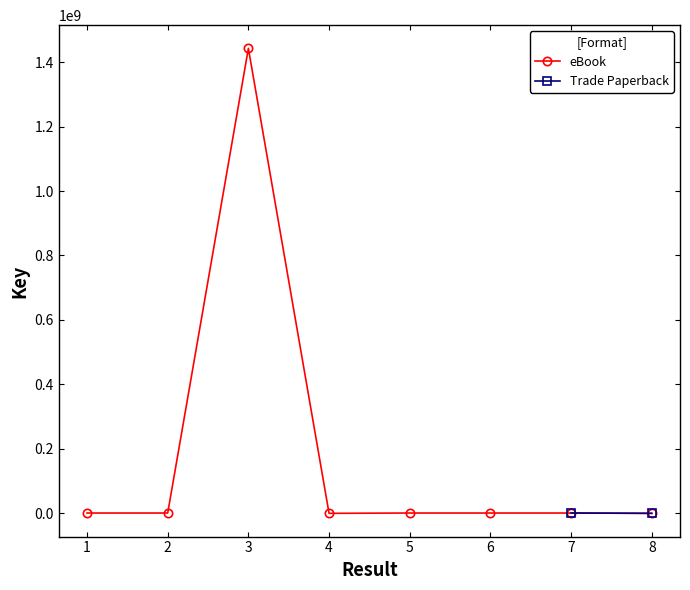

What is the difference between the values at 5 and 2?

7